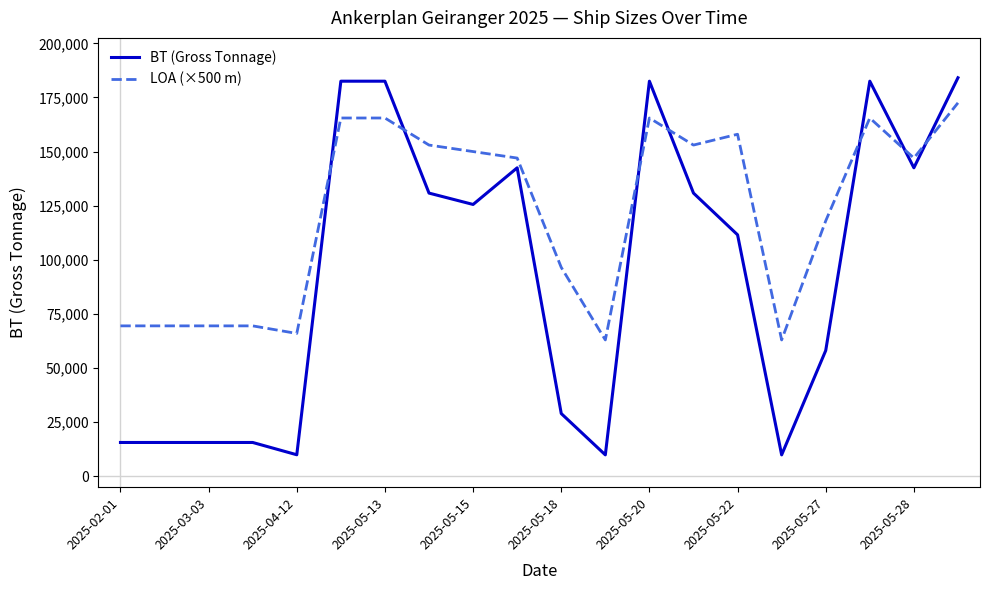

Rank the series by their maximum value, from highest to lowest.

BT (Gross Tonnage), LOA (×500 m)